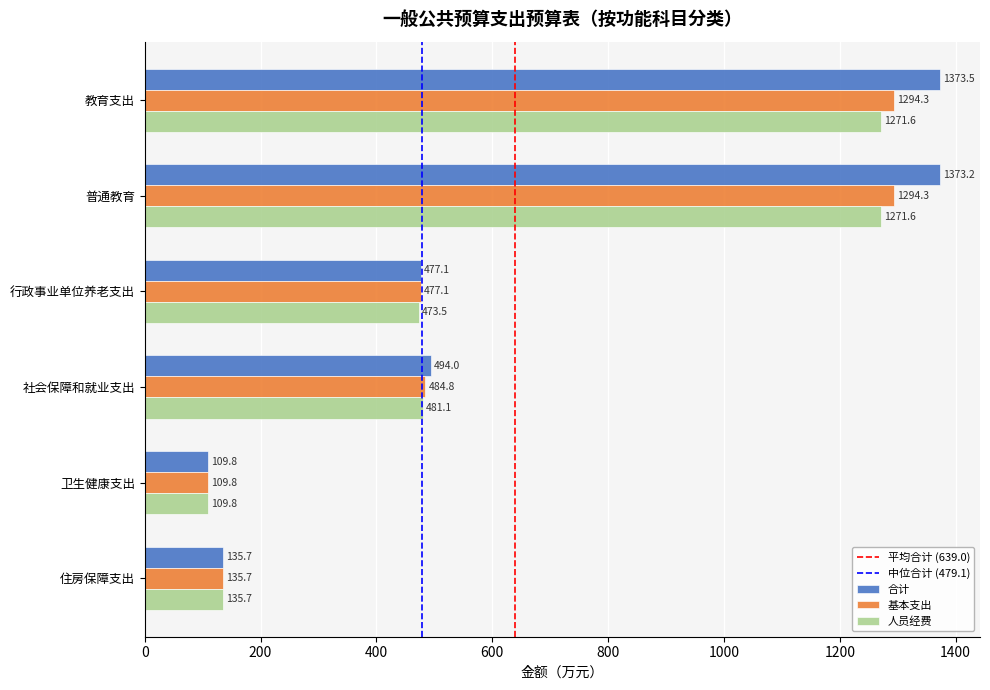

What is the difference between the 基本支出 values at 教育支出 and 行政事业单位养老支出?

817.1